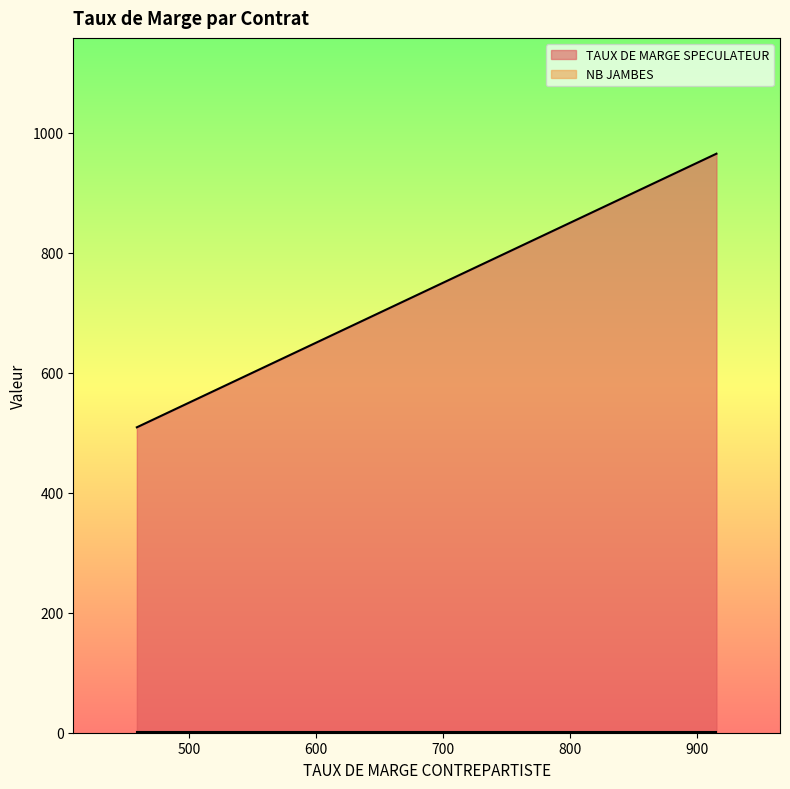

Reading right to left, list all the values displayed in this chart.

TAUX DE MARGE SPECULATEUR: 459=509	459=509	459=509	459=509	915=965	915=965	915=965	915=965	915=965	915=965	915=965	915=965	915=965	602=652	602=652	602=652	602=652	602=652	602=652	602=652
NB JAMBES: 459=1	459=1	459=1	459=1	915=1	915=1	915=1	915=1	915=1	915=1	915=1	915=1	915=1	602=1	602=1	602=1	602=1	602=1	602=1	602=1